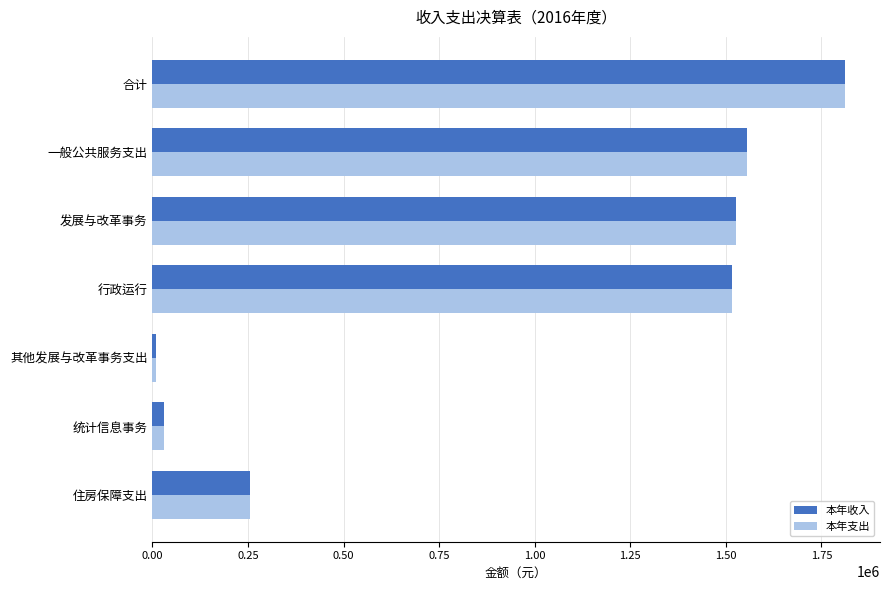

How many distinct data groups are displayed?

2